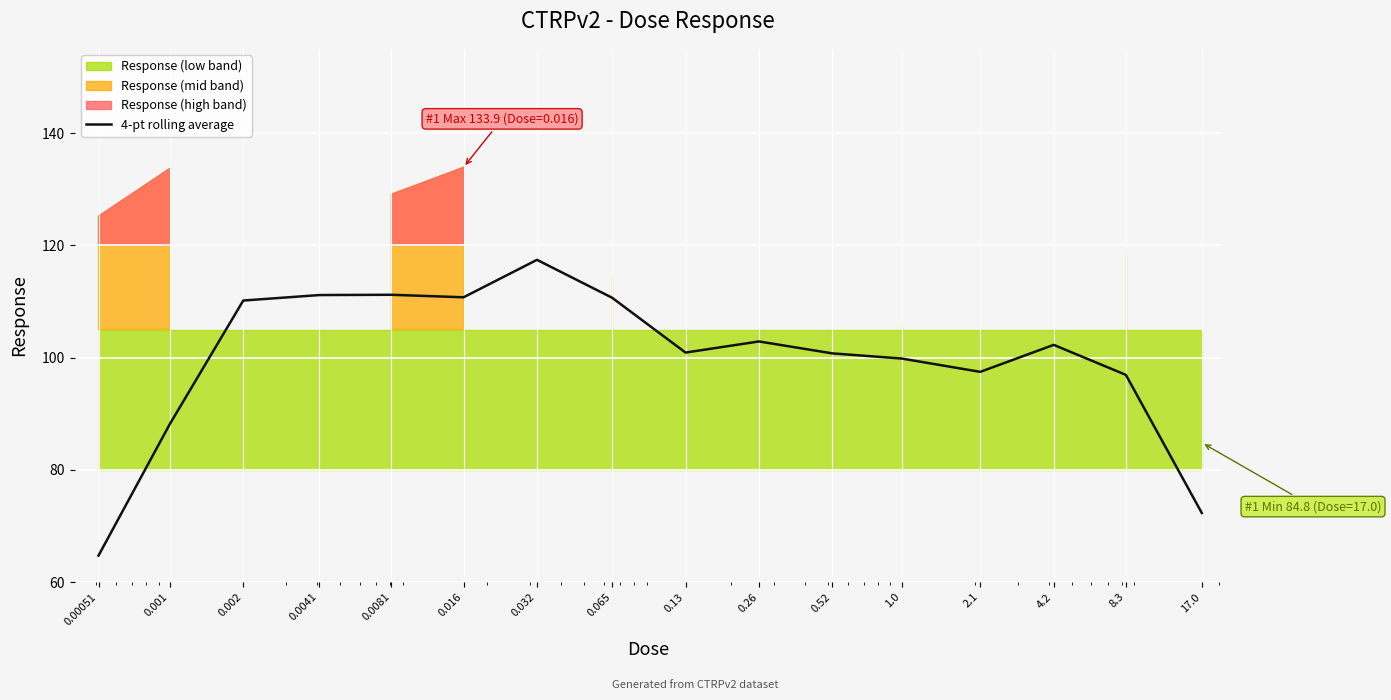

What is the sum of the values at 0.016 and 0.065?

221.4